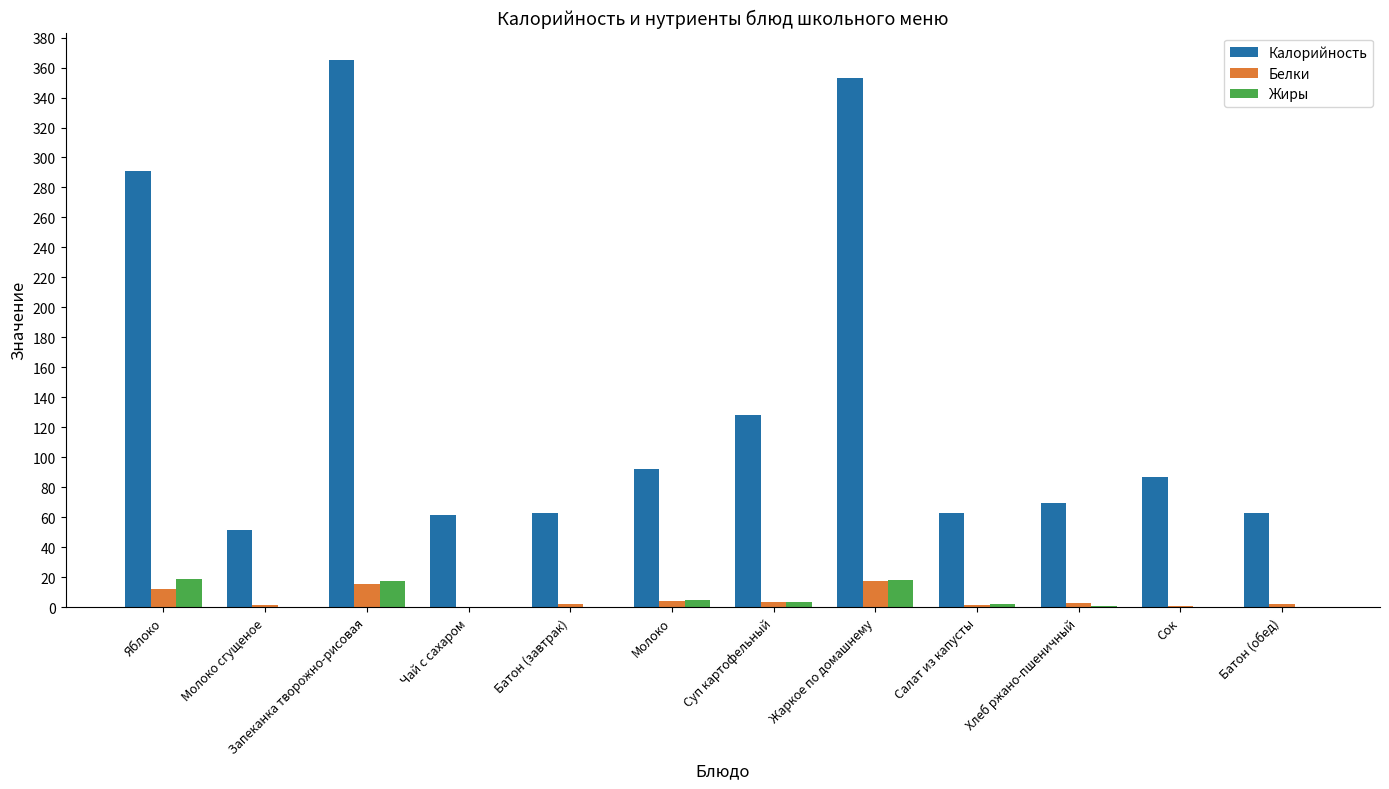

Is the value of Жиры at Суп картофельный greater than the value of Калорийность at Чай с сахаром?

No